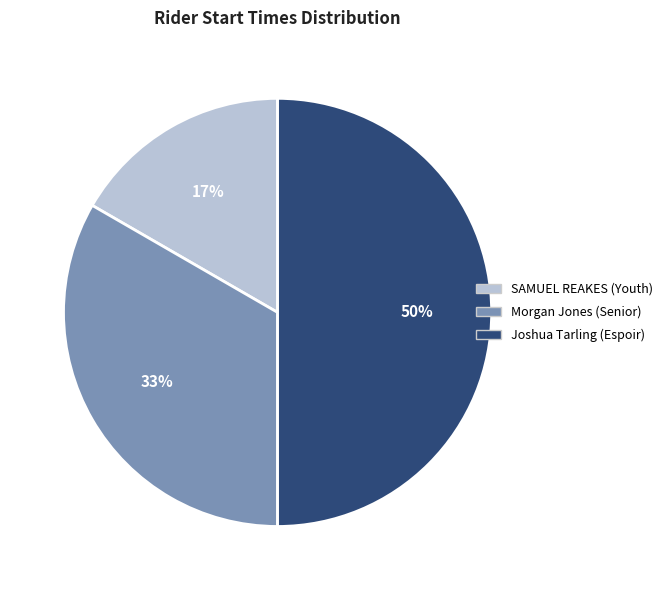

Approximately how many times larger is the value at Joshua Tarling (Espoir) compared to Morgan Jones (Senior)?

1.5